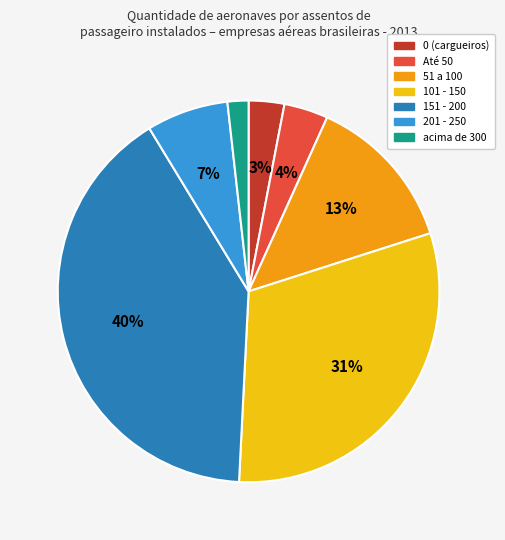

Is there any slice that represents more than half of the pie?

No